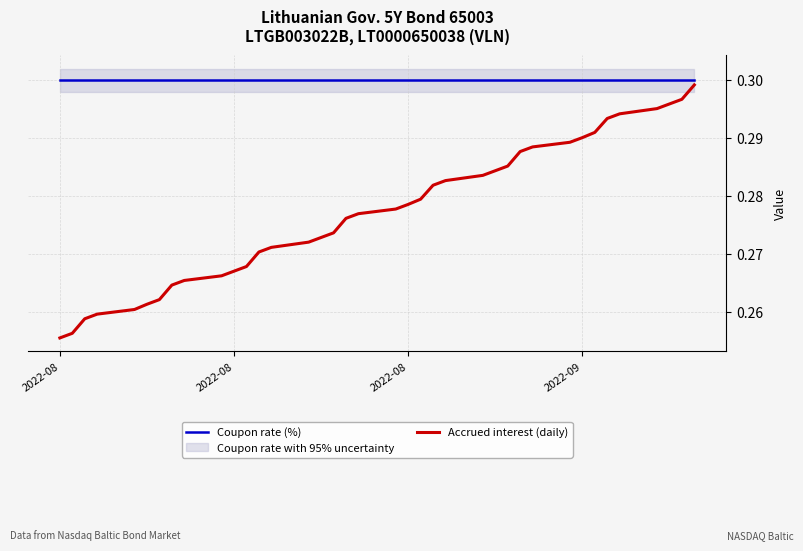

True or false: Accrued interest (daily) and Coupon rate (%) intersect in this chart.

False